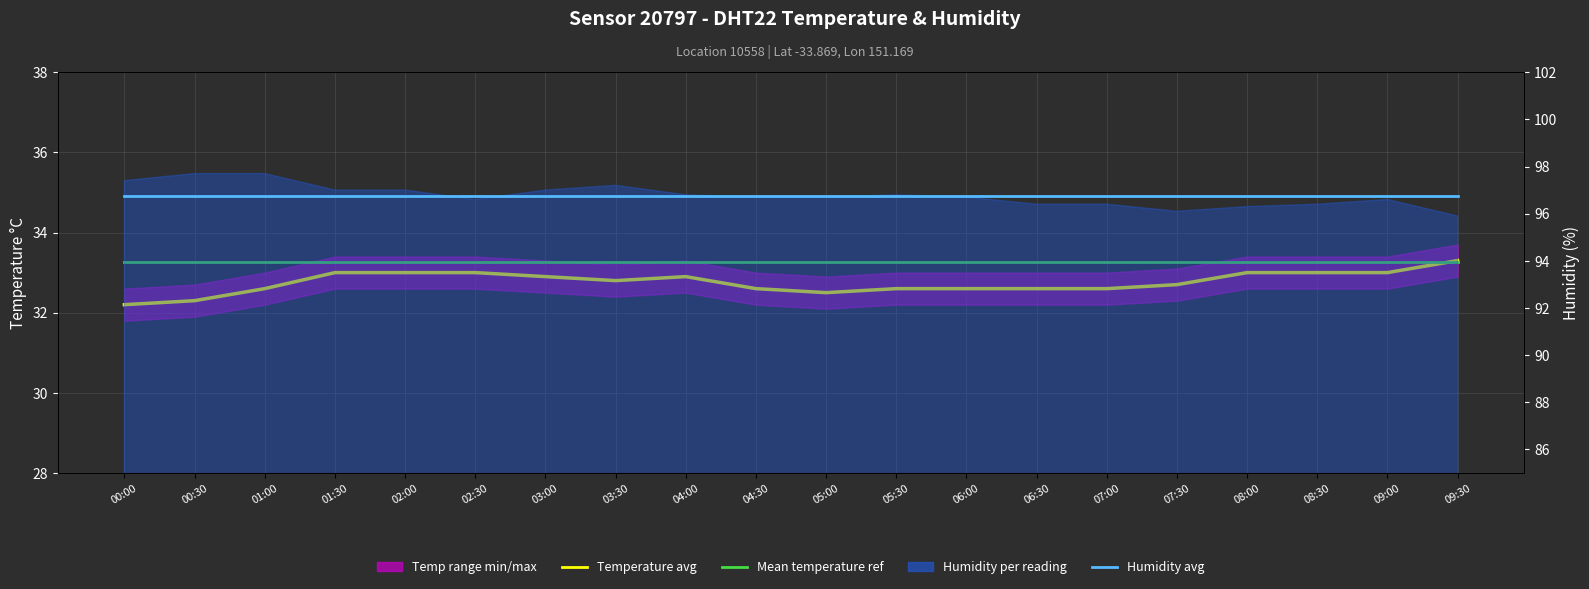

True or false: Mean temperature ref has a value of 33.3 at 01:00.

True